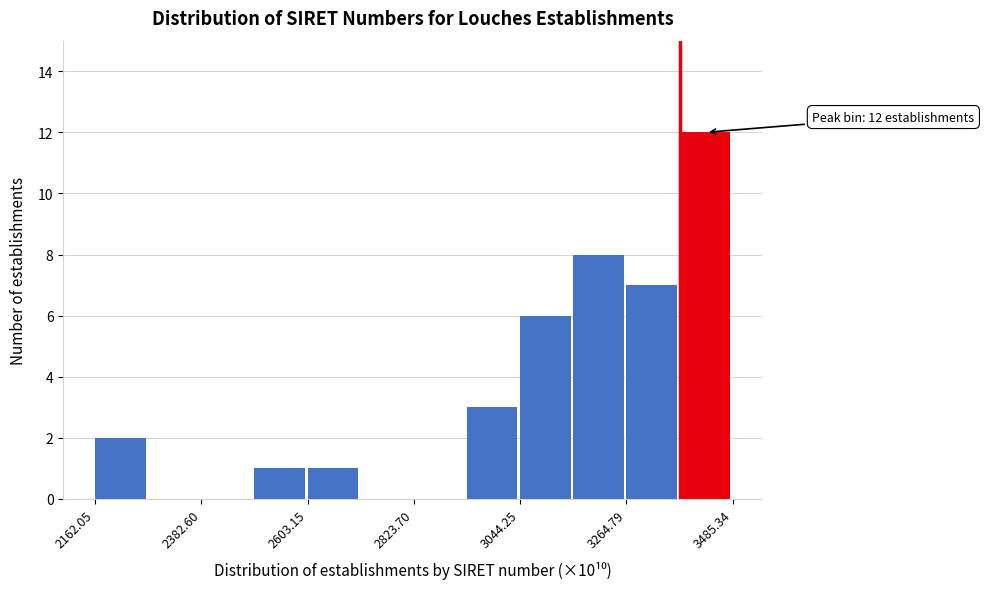

Around what value on the x-axis is the tallest bar? Give the approximate position of its centre, as read against the axis.

3450